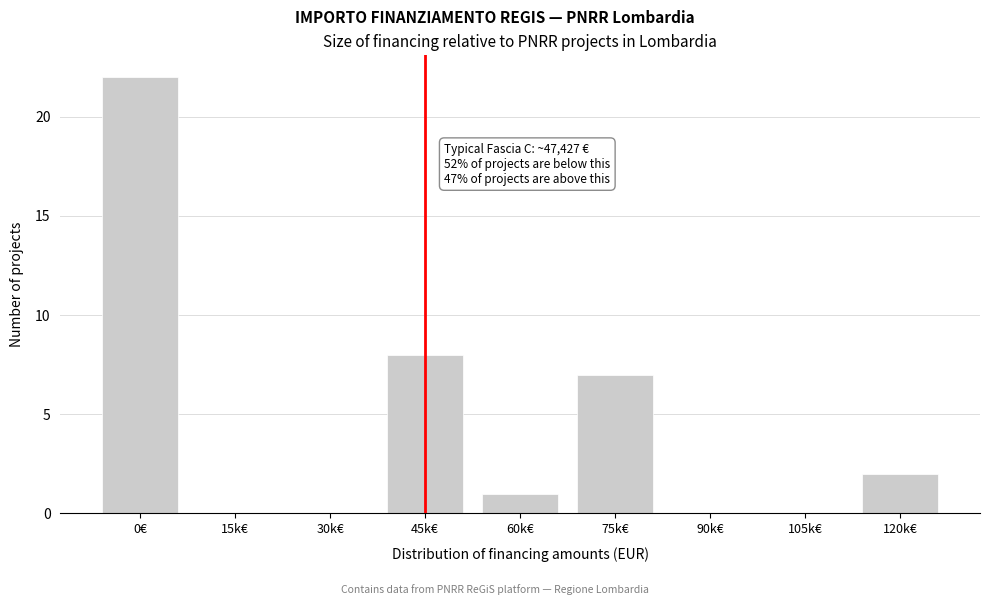

Reading right to left, what are all the values shown in this chart?

120k€=2	105k€=0	90k€=0	75k€=7	60k€=1	45k€=8	30k€=0	15k€=0	0€=22